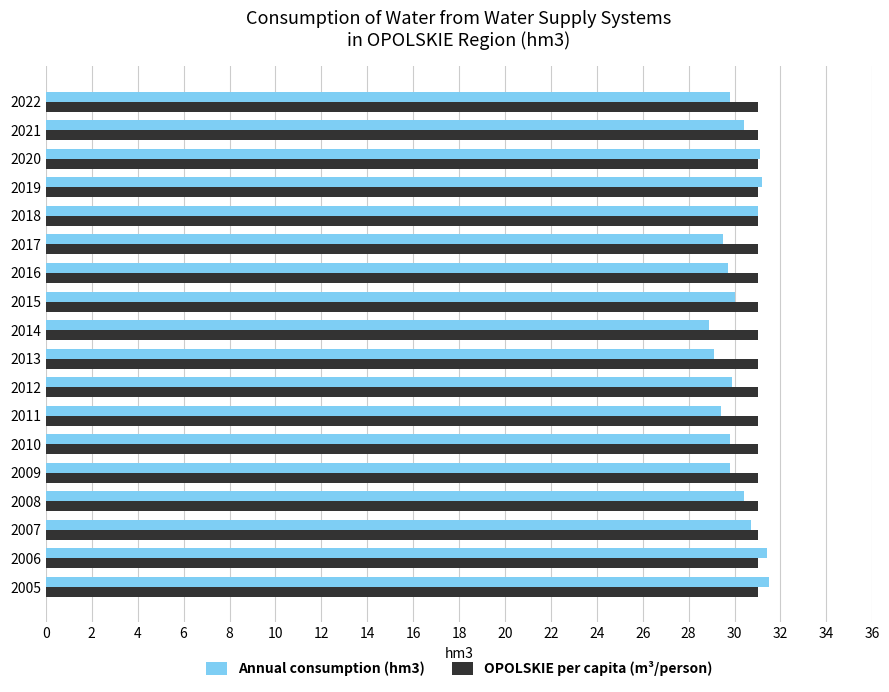

What is the sum of all Annual consumption (hm3) values?

543.6